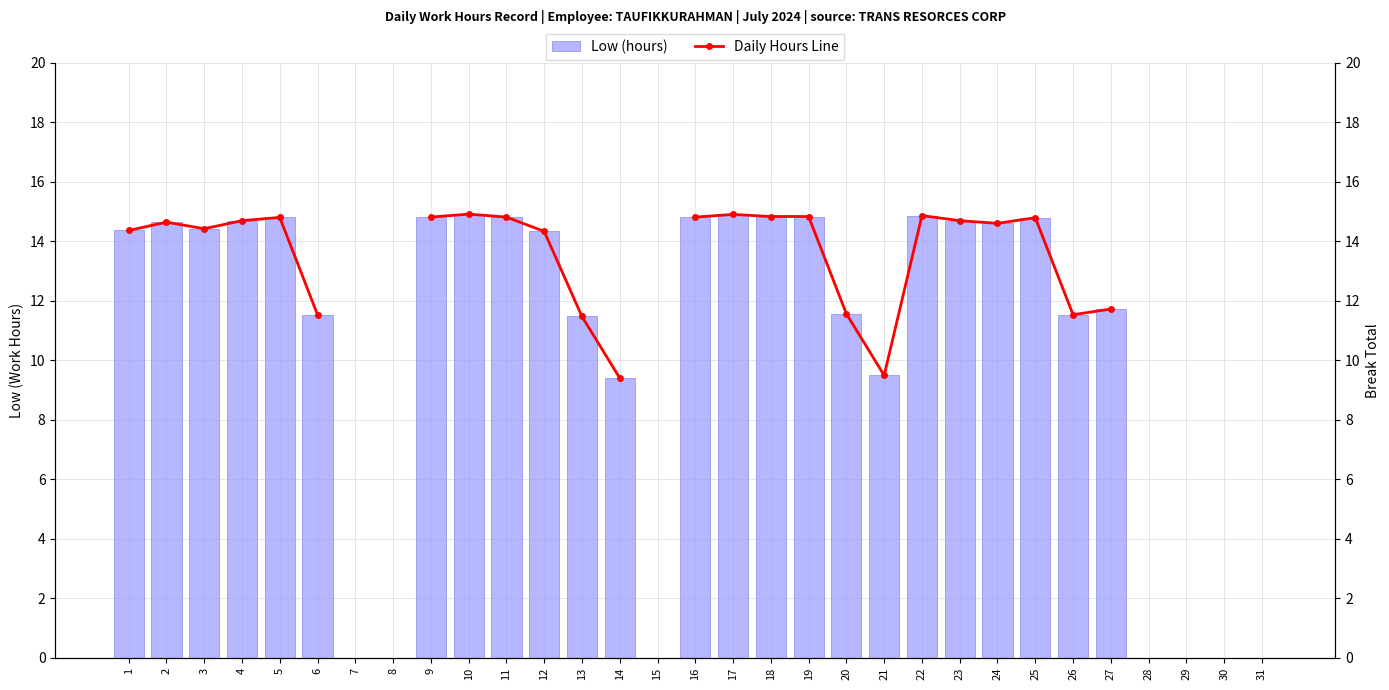

Is it true that Low (hours) equals 22.2 at 24?

False